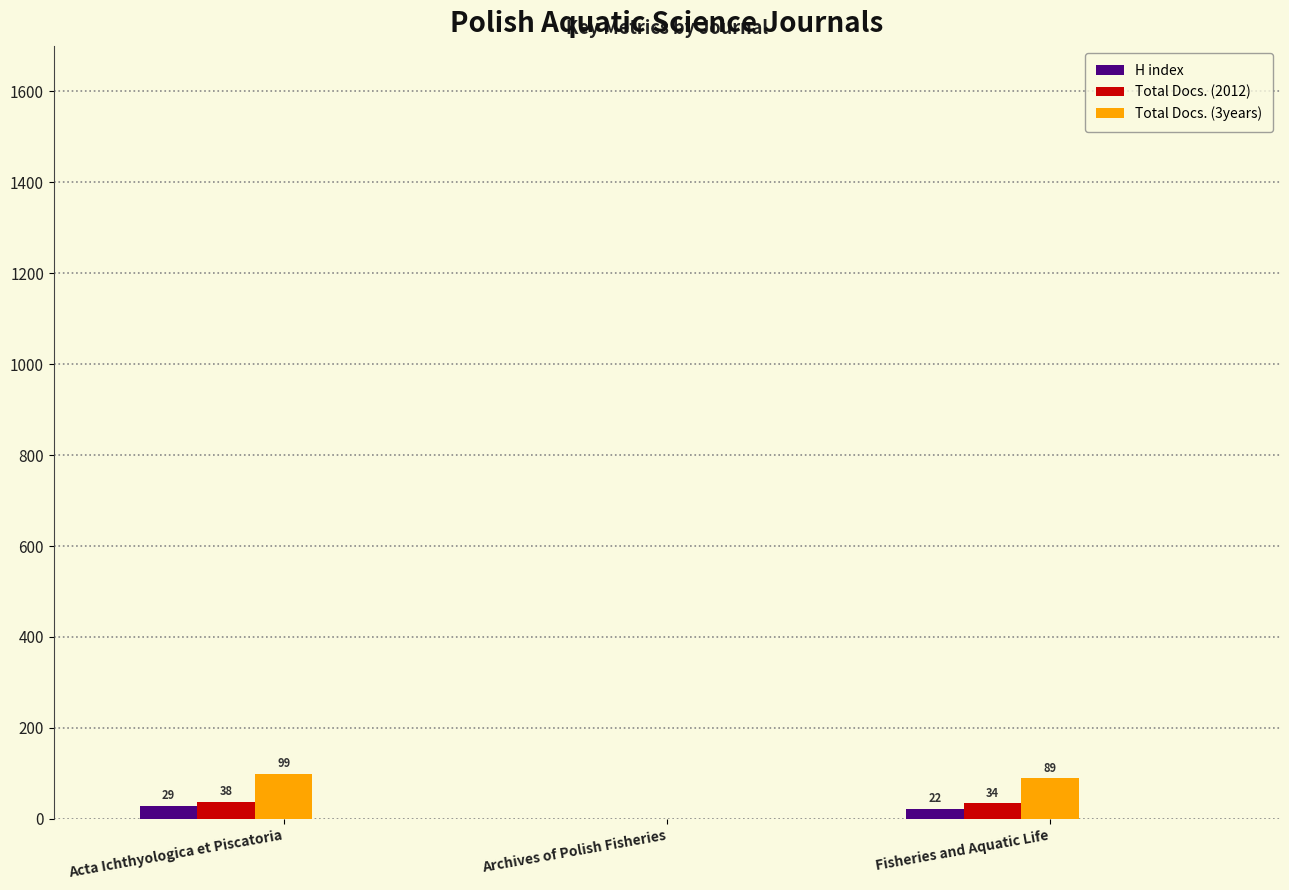

What is the maximum value for H index?

29